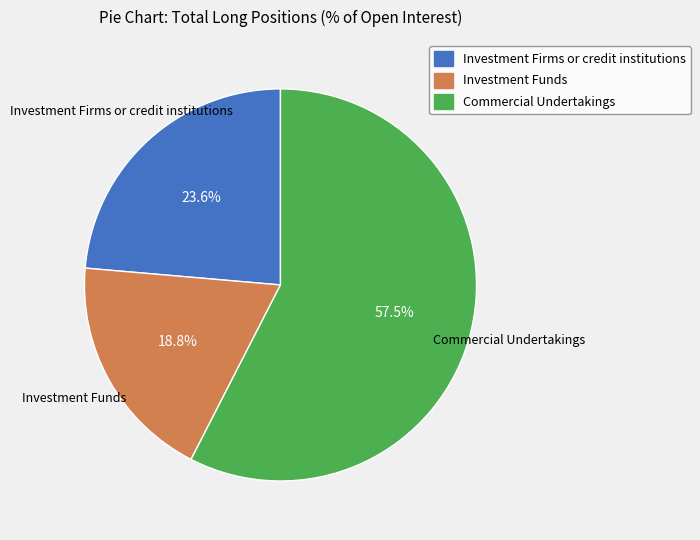

Which has a higher value, Commercial Undertakings or Investment Firms or credit institutions?

Commercial Undertakings